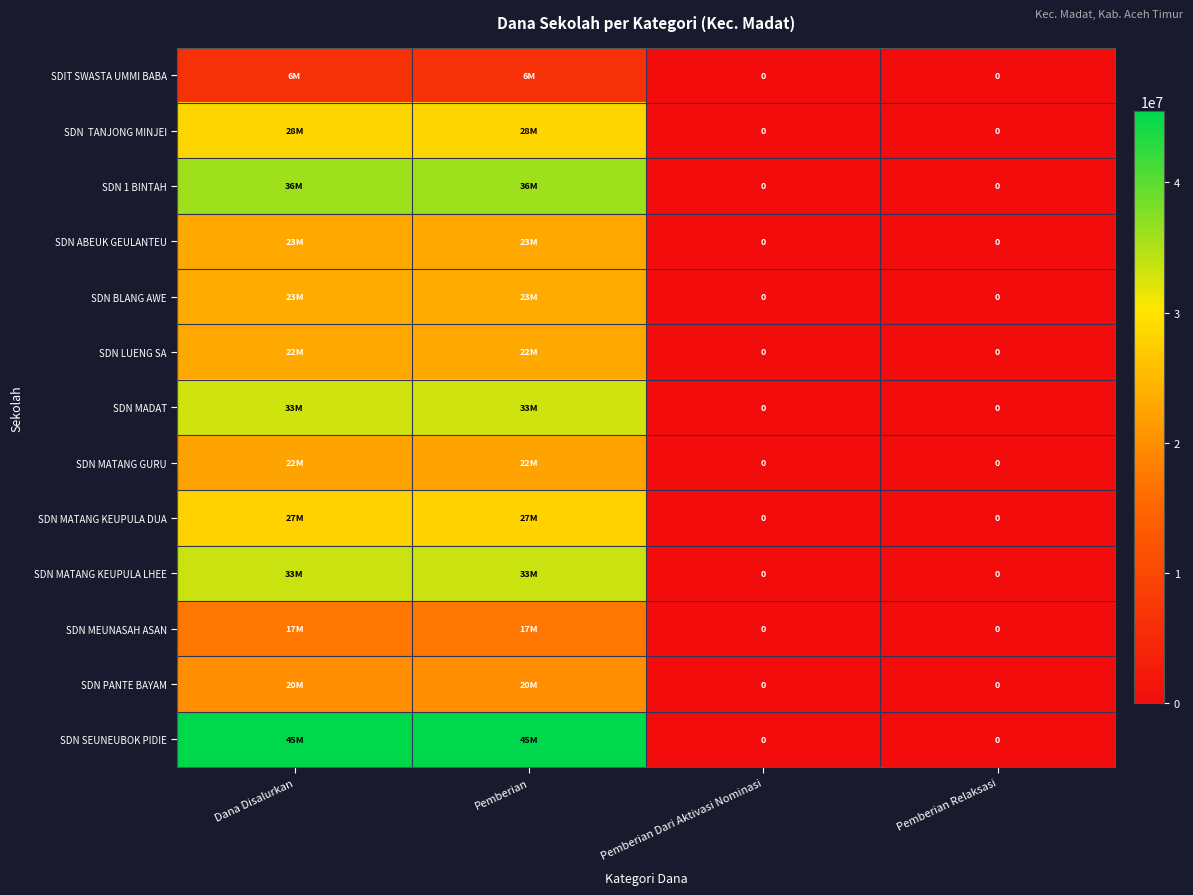

Read the SDN ABEUK GEULANTEU value at Pemberian, to the nearest 100.

23175000